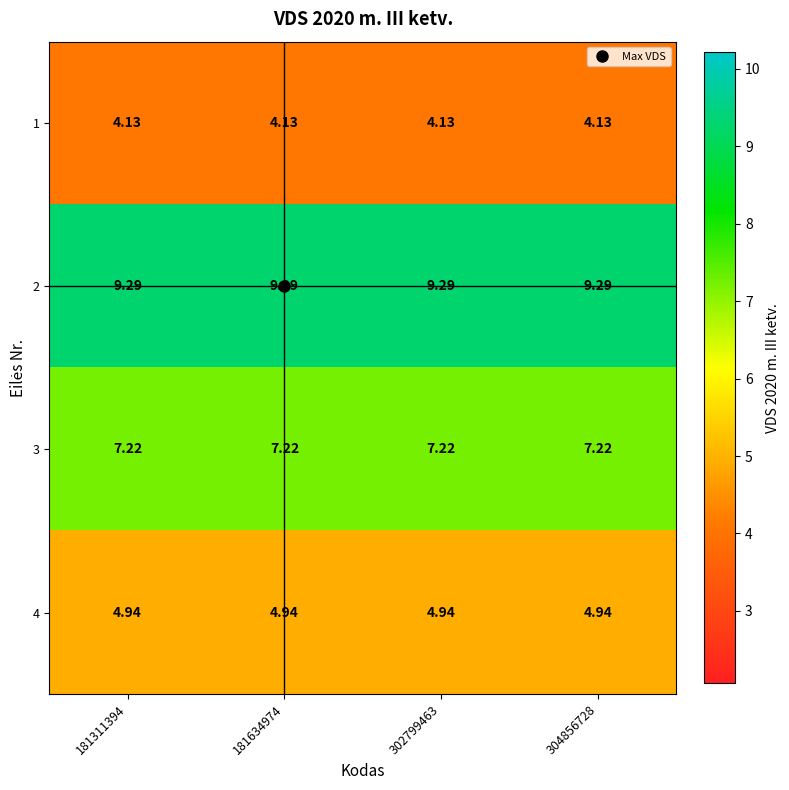

Is the value of 1 at 302799463 greater than the value of 2 at 181311394?

No